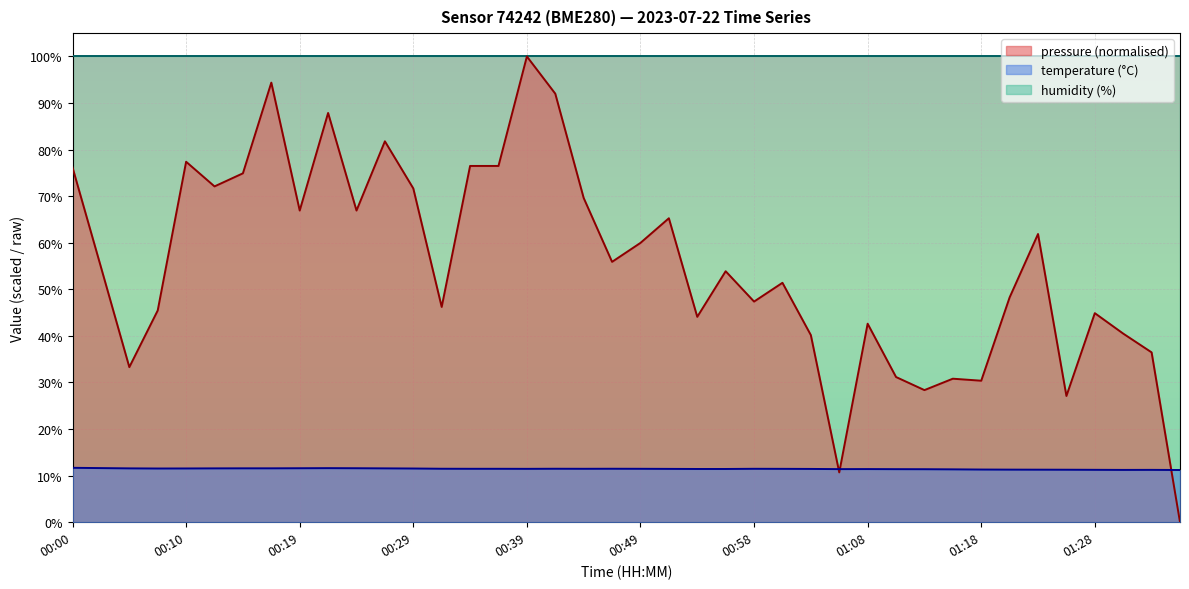

What is the lowest value of the temperature series?

11.2